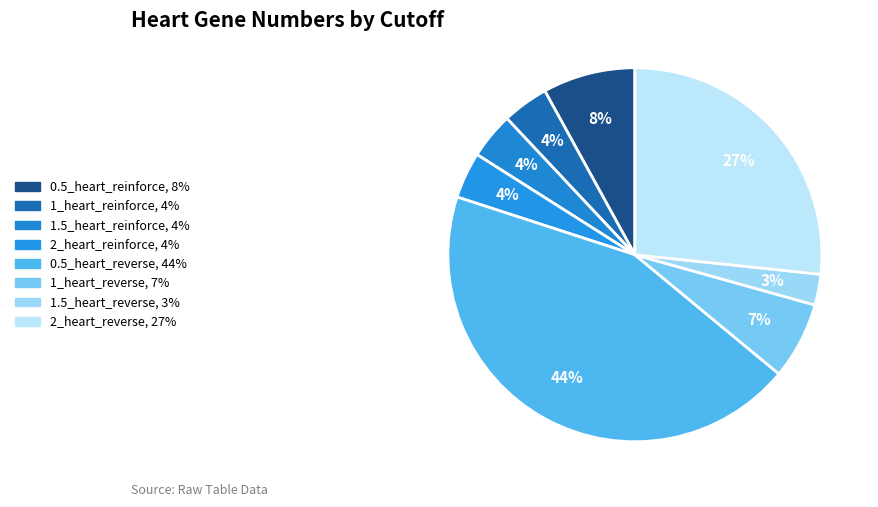

Is there a majority slice in this chart?

No